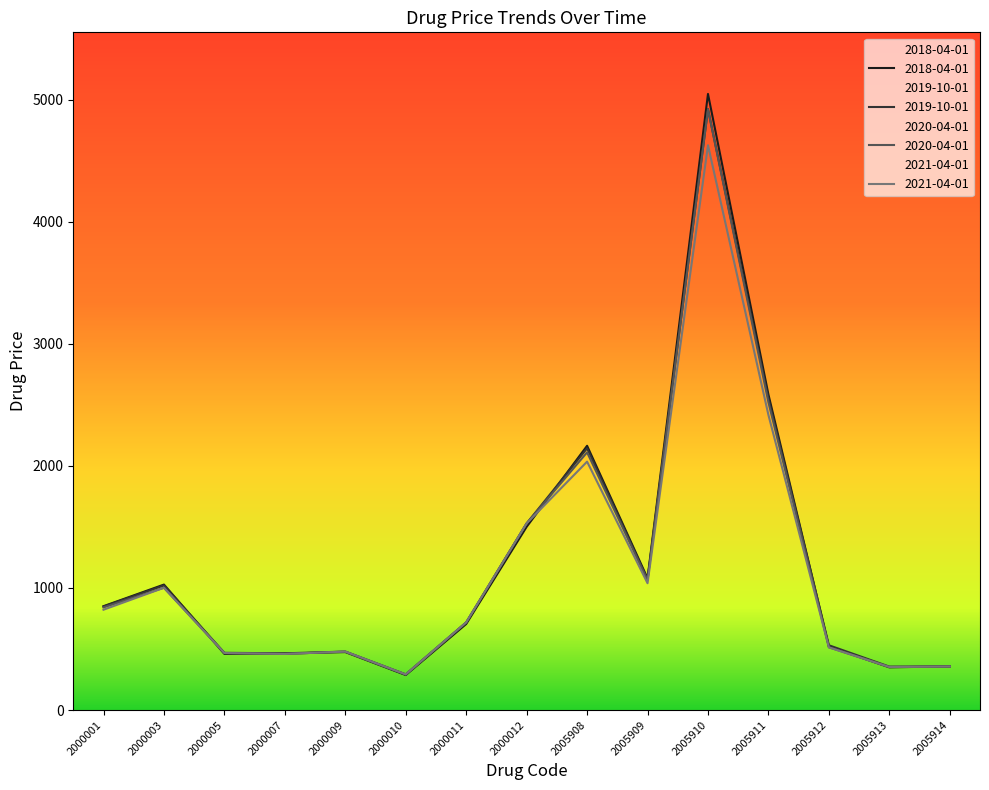

Which series has the largest range (max minus min)?

2018-04-01